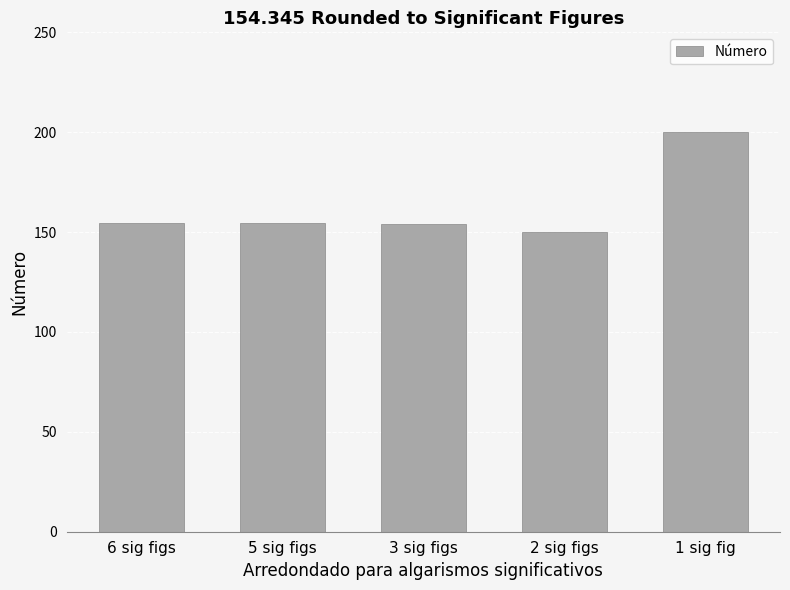

What is the label of the 3rd bar from the right?

3 sig figs